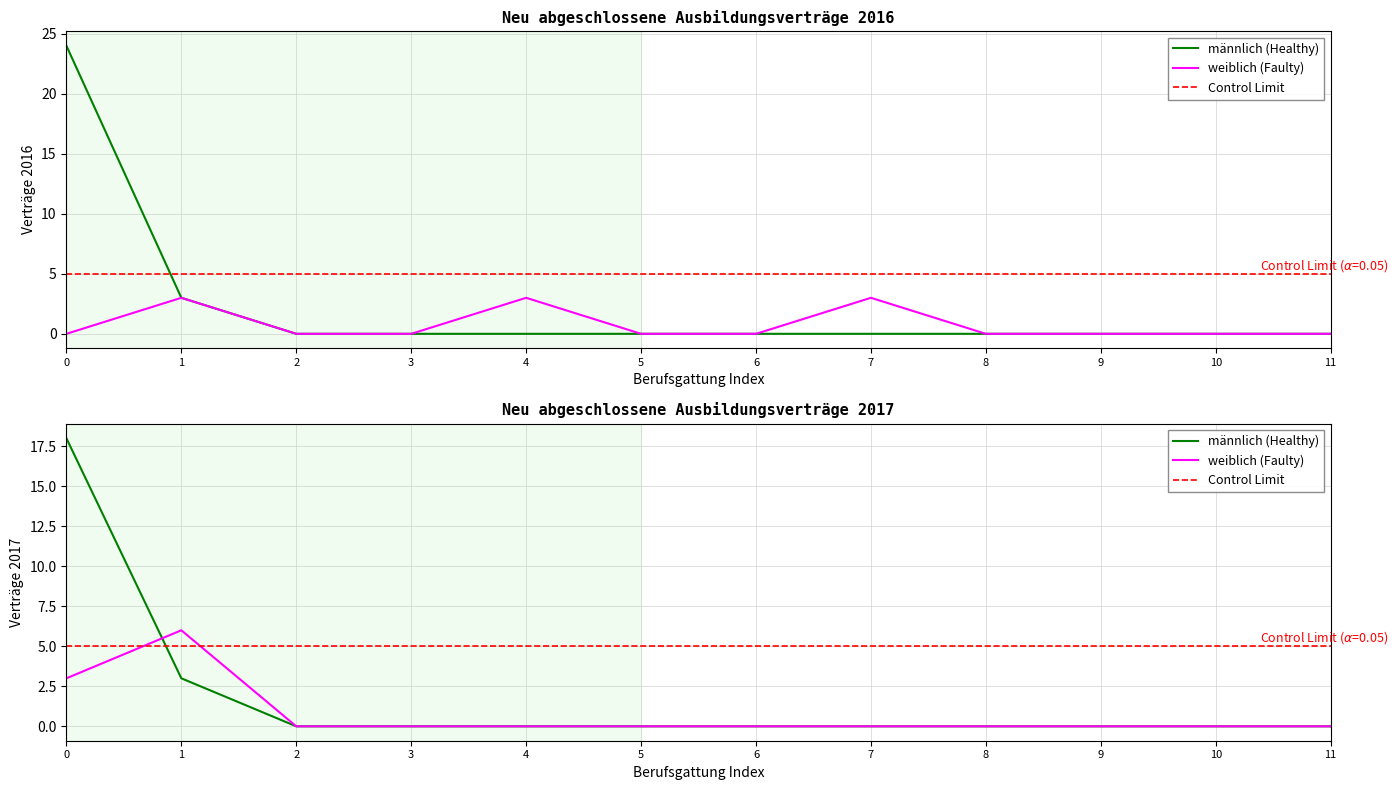

Reading right to left, what are all the values shown in this chart?

männlich 2016: 0	0	0	0	0	0	0	0	0	0	3	24
männlich 2017: 0	0	0	0	0	0	0	0	0	0	3	18
weiblich 2016: 0	0	0	0	3	0	0	3	0	0	3	0
weiblich 2017: 0	0	0	0	0	0	0	0	0	0	6	3